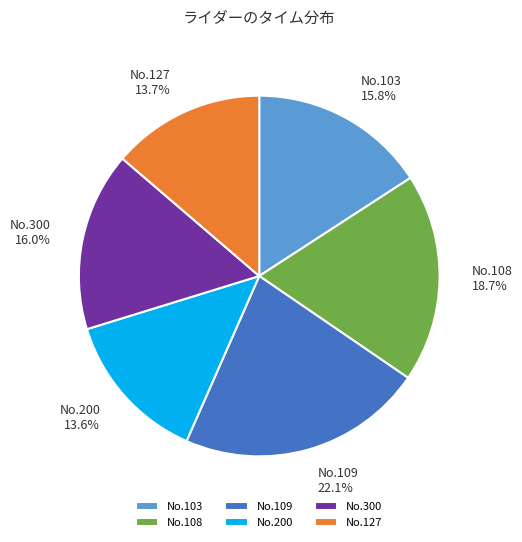

How many segments does this pie chart have?

6